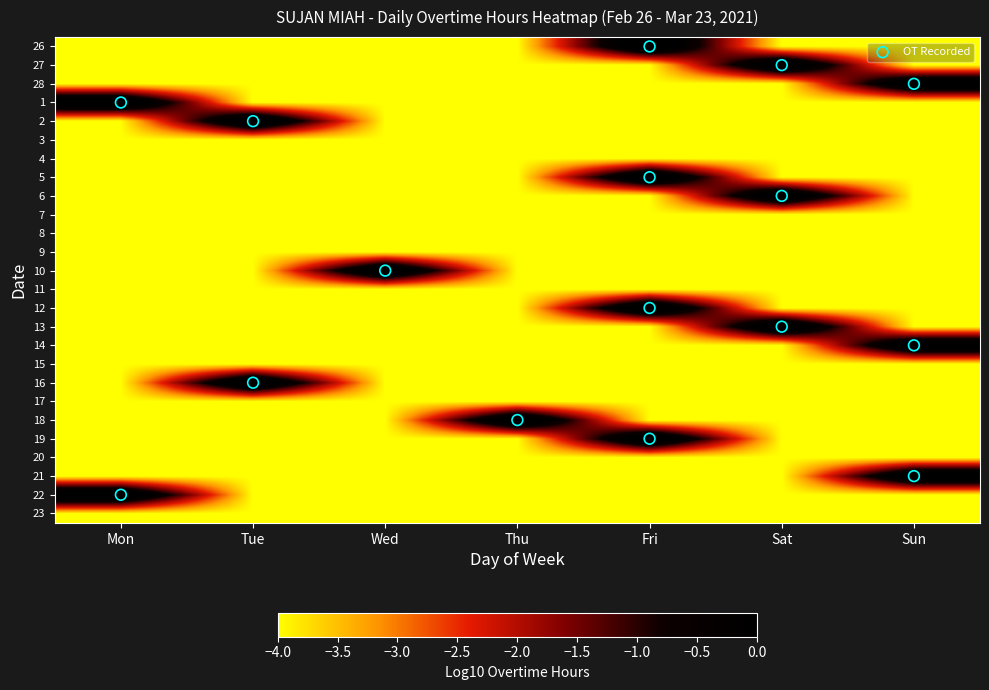

What is the total value across all series at Sat?

-48.5